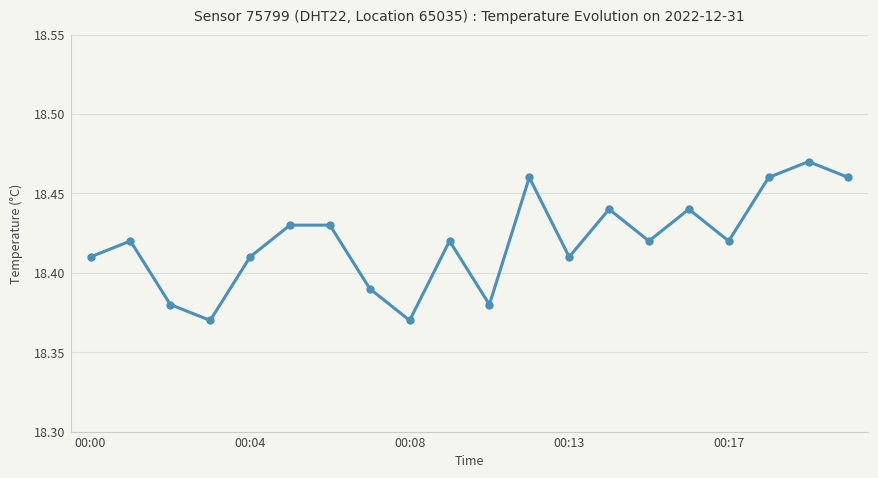

What is the difference between the second highest and minimum values?

0.1